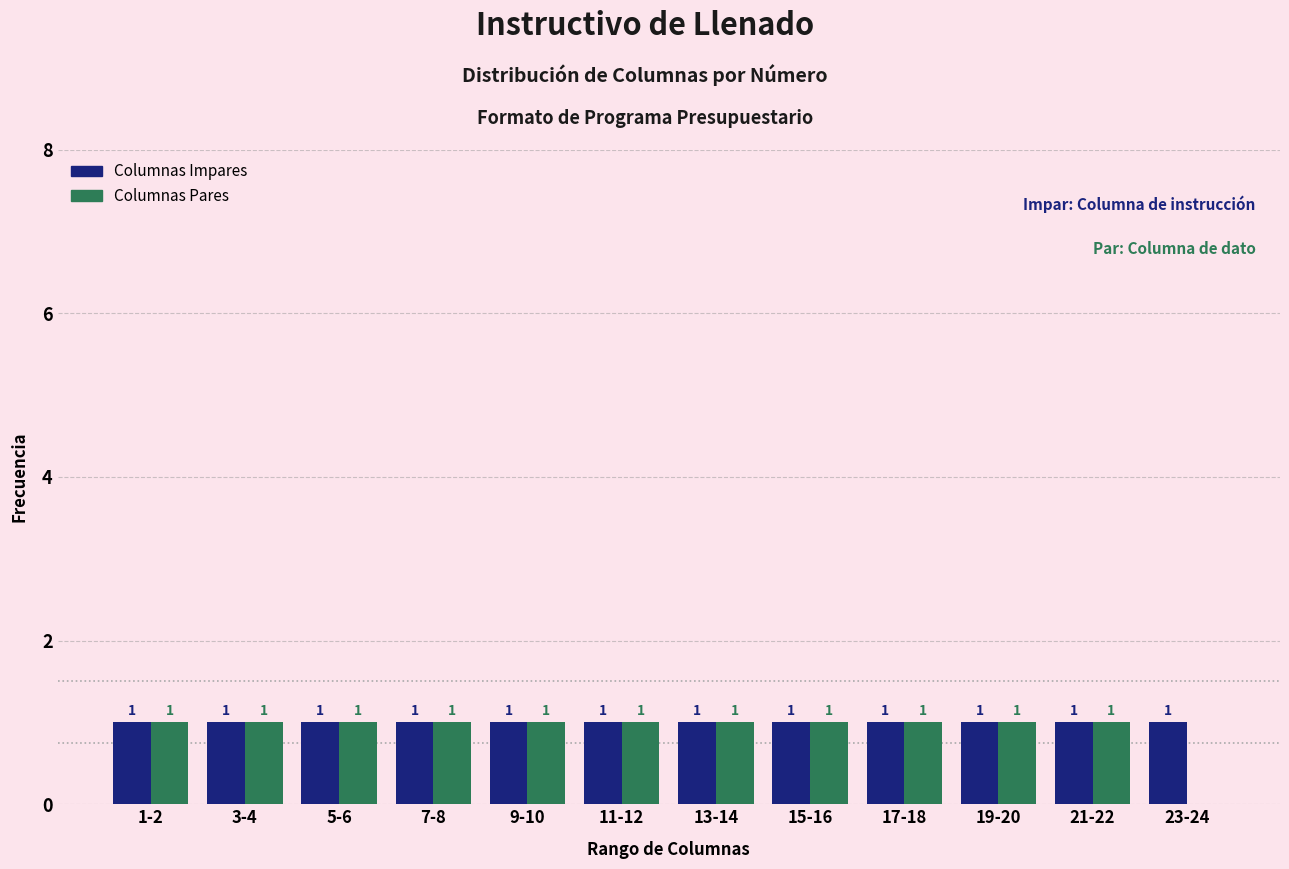

Reading left to right, transcribe all the data shown in this chart.

Columnas Impares: 1-2=1	3-4=1	5-6=1	7-8=1	9-10=1	11-12=1	13-14=1	15-16=1	17-18=1	19-20=1	21-22=1	23-24=1
Columnas Pares: 1-2=1	3-4=1	5-6=1	7-8=1	9-10=1	11-12=1	13-14=1	15-16=1	17-18=1	19-20=1	21-22=1	23-24=0